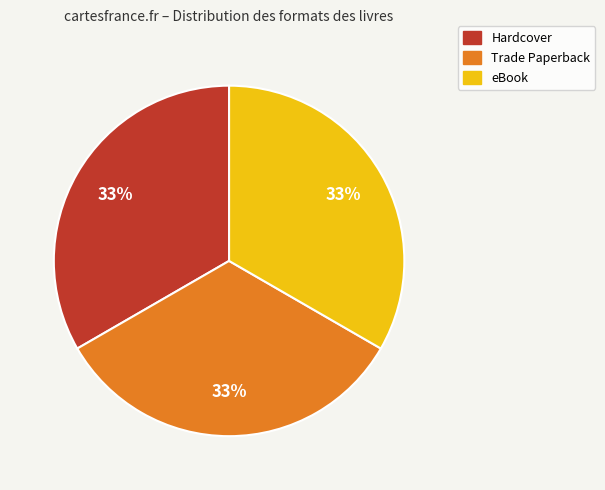

True or false: Hardcover accounts for 33% of the total.

True